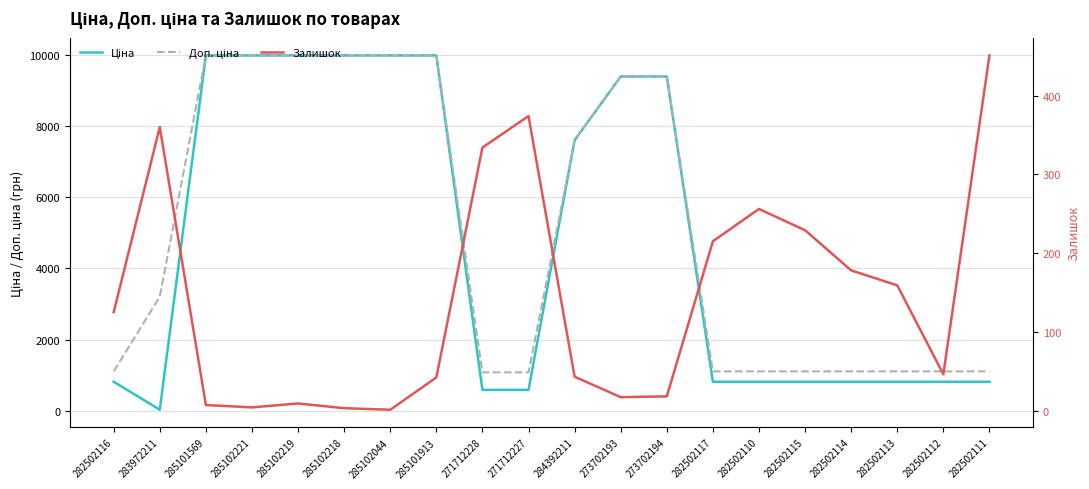

Reading left to right, what are all the values shown in this chart?

Ціна: 282502116=818.5	283972211=32.0	285101569=9975.0	285102221=9975.0	285102219=9975.0	285102218=9975.0	285102044=9975.0	285101913=9975.0	271712228=589.9	271712227=589.9	284392211=7596.5	273702193=9384.0	273702194=9384.0	282502117=818.5	282502110=818.5	282502115=818.5	282502114=818.5	282502113=818.5	282502112=818.5	282502111=818.5
Доп. ціна: 282502116=1109.2	283972211=3205.0	285101569=9975.0	285102221=9975.0	285102219=9975.0	285102218=9975.0	285102044=9975.0	285101913=9975.0	271712228=1081.7	271712227=1081.7	284392211=7596.5	273702193=9384.0	273702194=9384.0	282502117=1109.2	282502110=1109.2	282502115=1109.2	282502114=1109.2	282502113=1109.2	282502112=1109.2	282502111=1109.2
Залишок: 282502116=125.0	283972211=360.0	285101569=7.0	285102221=4.0	285102219=9.0	285102218=3.0	285102044=1.0	285101913=42.0	271712228=334.0	271712227=374.0	284392211=43.0	273702193=17.0	273702194=18.0	282502117=215.0	282502110=256.0	282502115=229.0	282502114=178.0	282502113=159.0	282502112=46.0	282502111=451.0